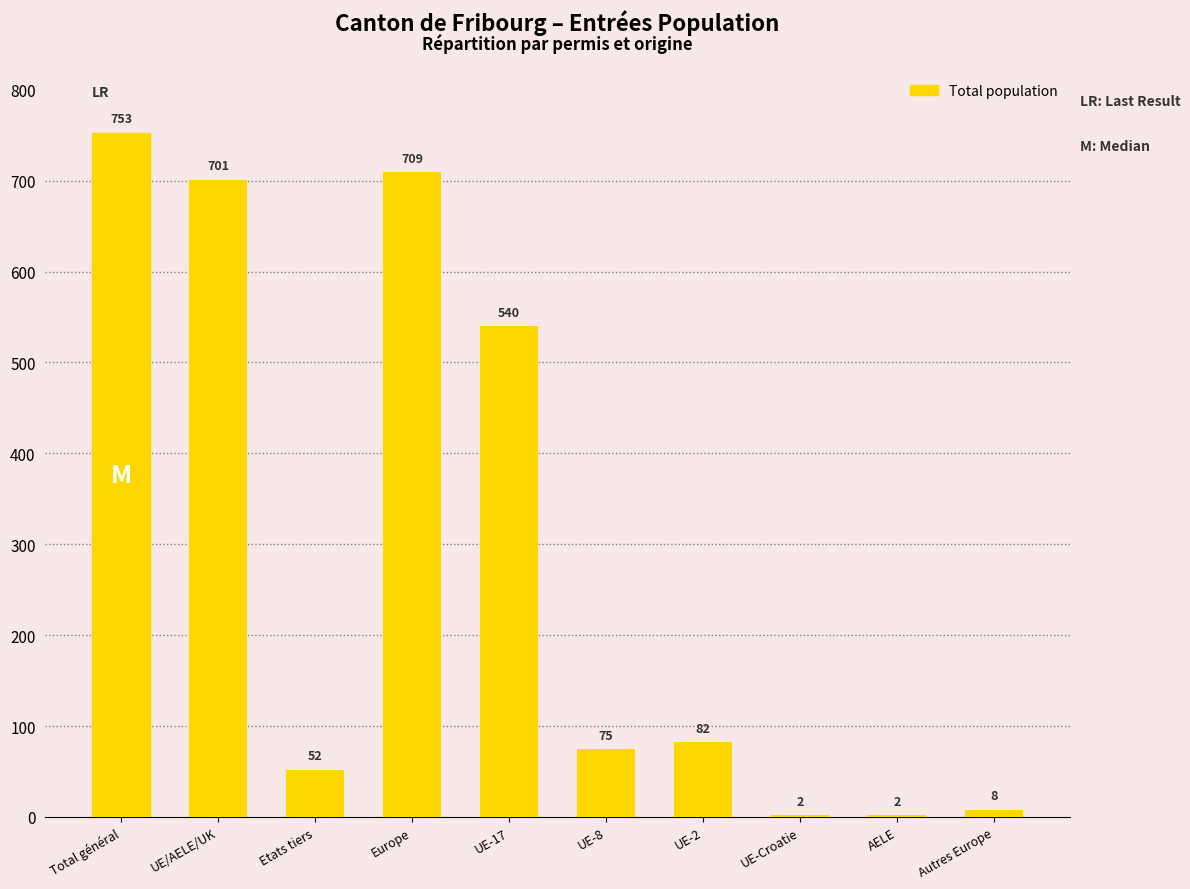

Are the bars grouped side by side (vs. stacked)?

No